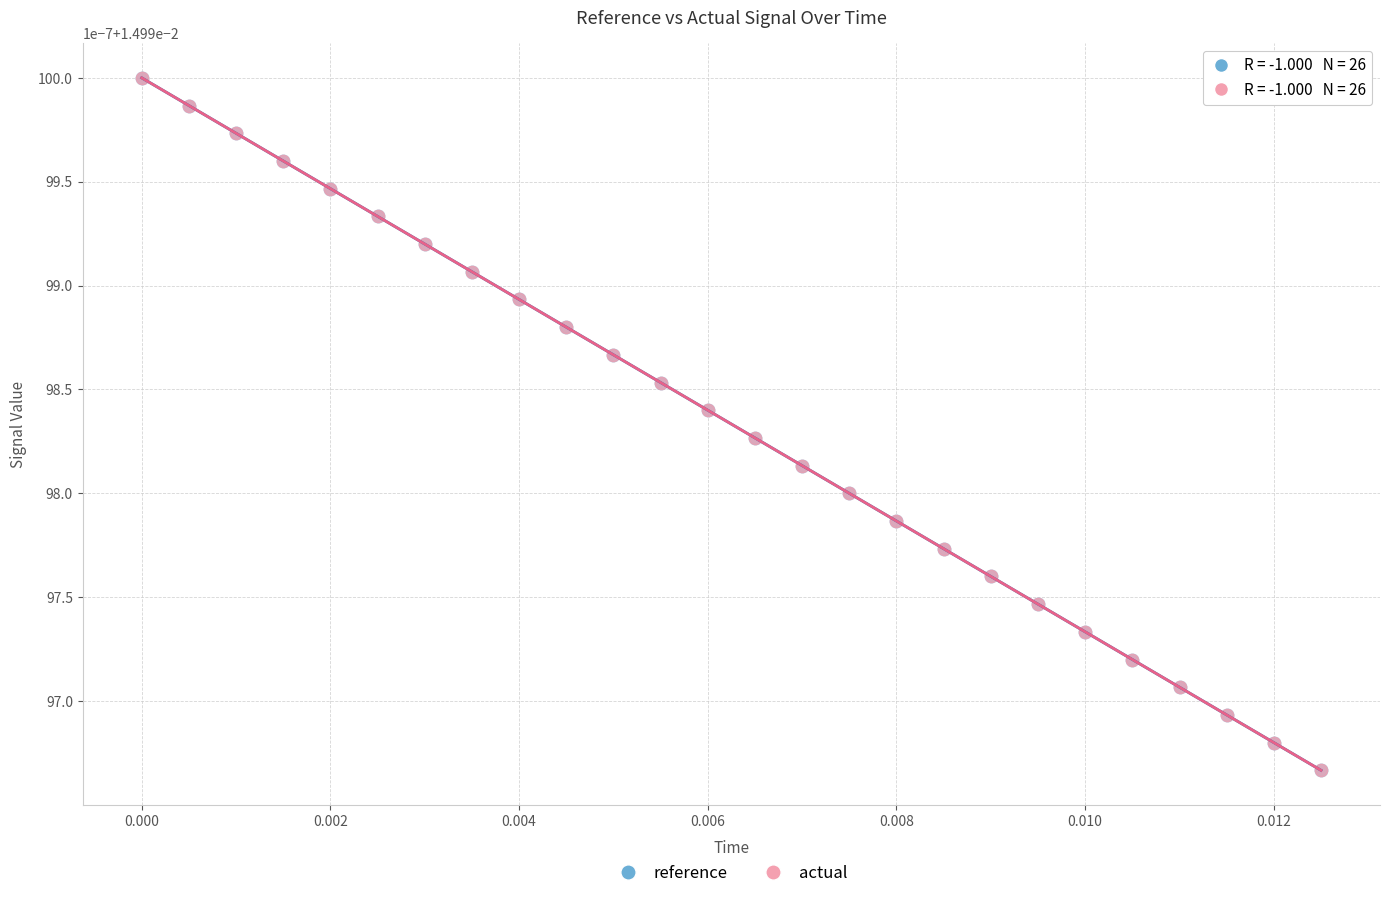

What are all the series names shown in the legend?

reference, actual